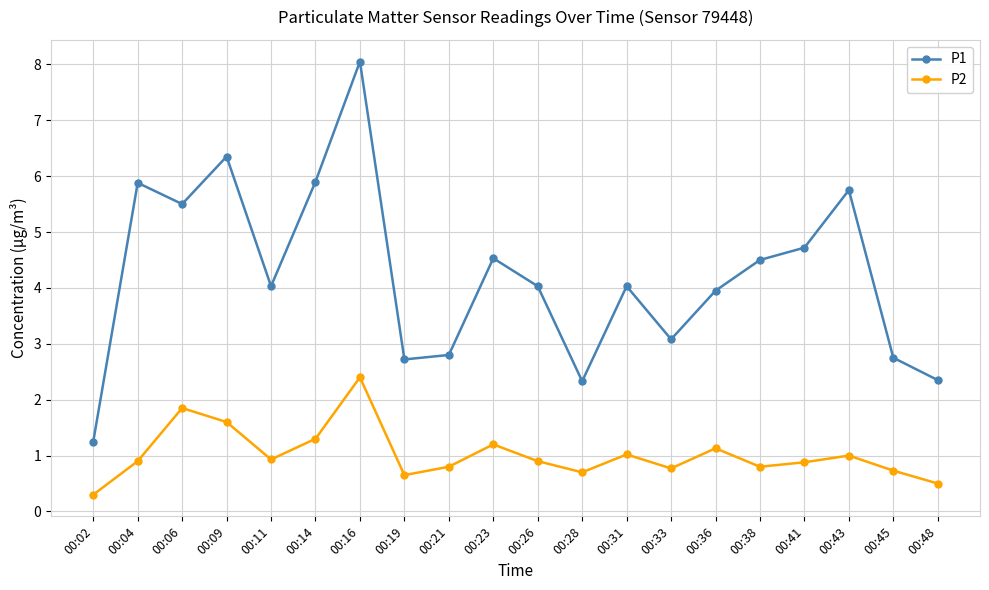

What is the difference between the second highest and second lowest values in the P1 series?

4.0